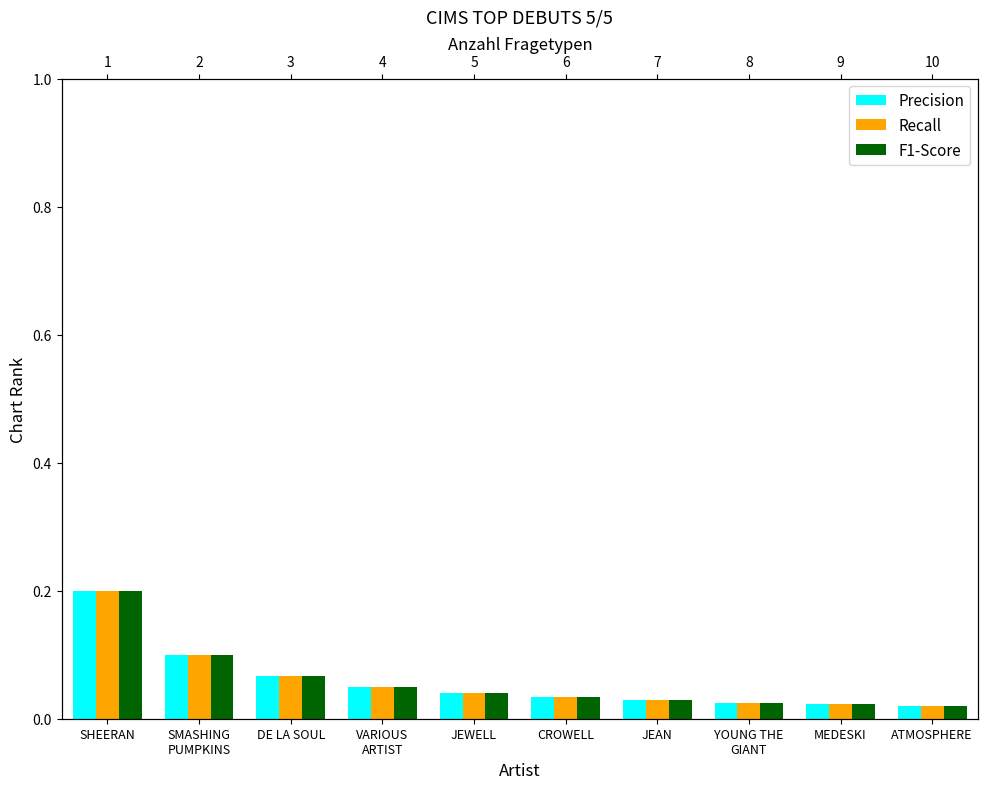

At how many categories does at least one series exceed 0?

10